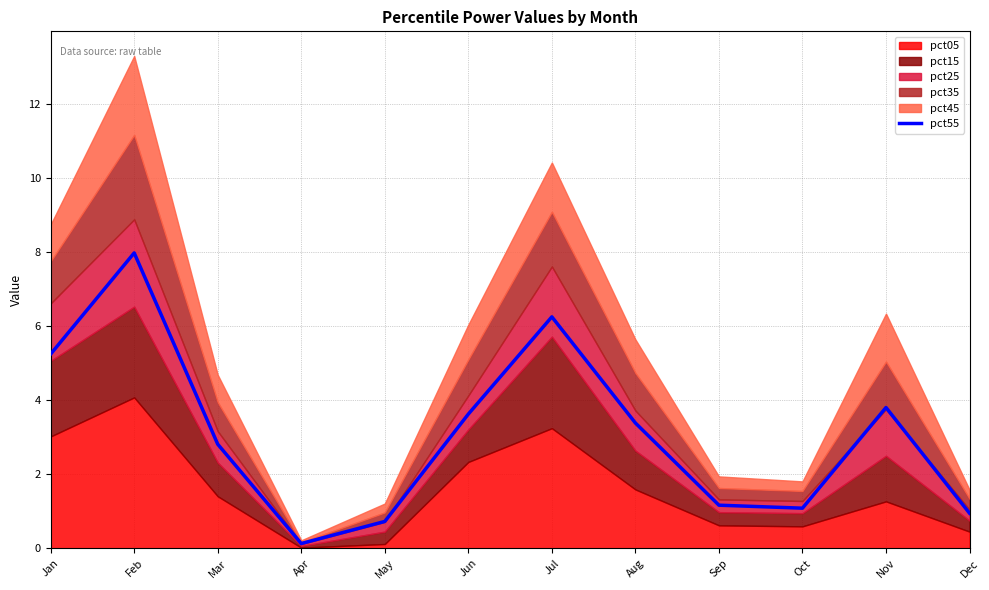

At which label is the value closest to 4?

Nov